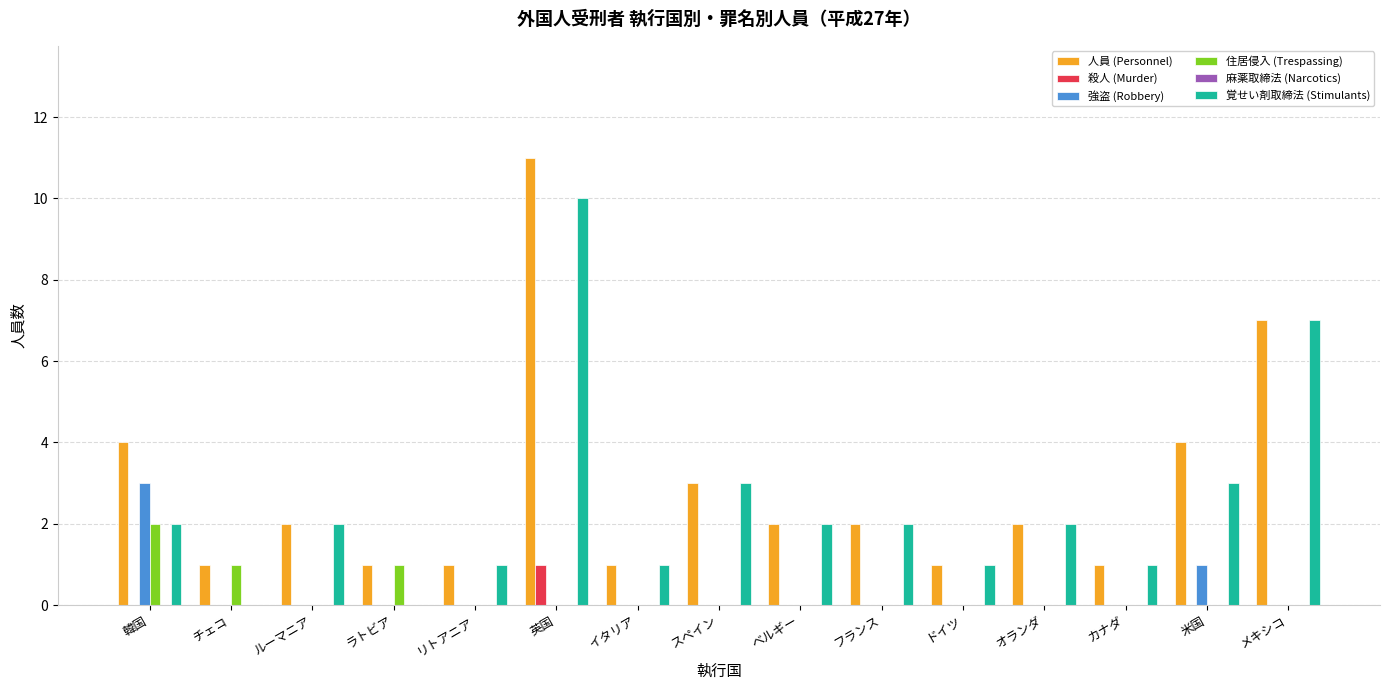

What is the sum of all 人員 (Personnel) values?

43